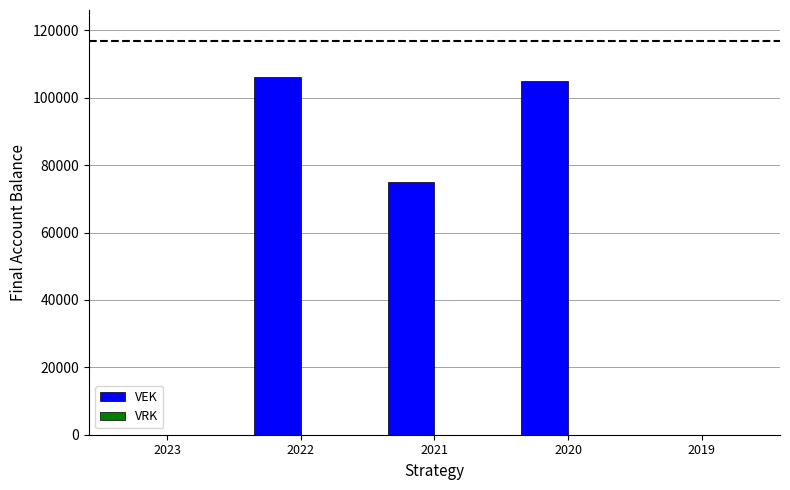

What is the change in value from 2023 to 2022?

+106120